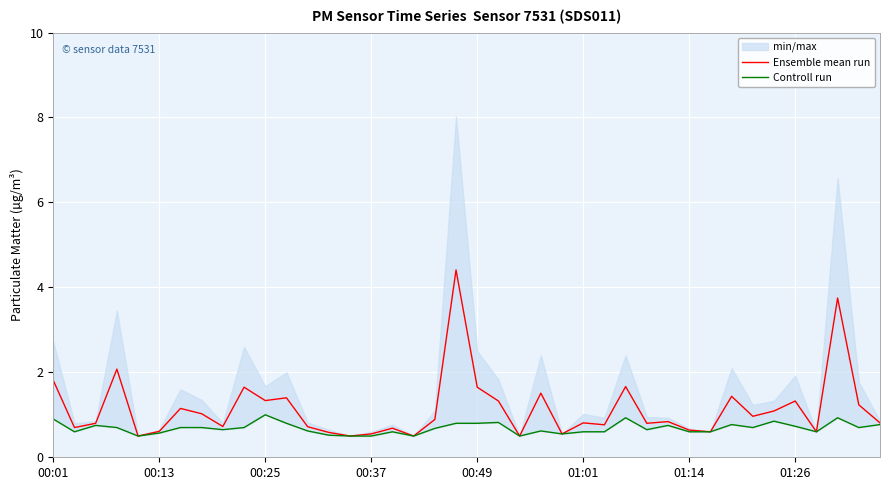

What is the maximum value for Ensemble mean run?

4.4